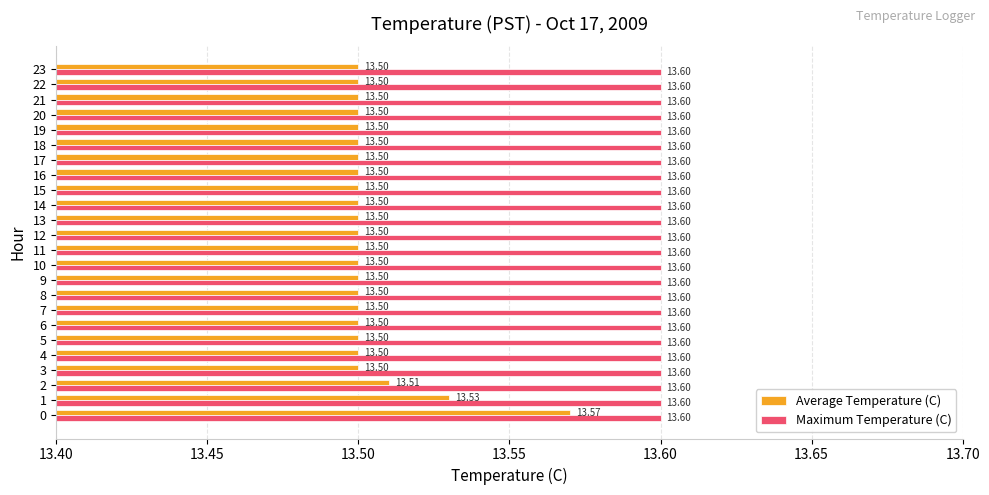

Rank the series by their average value, from lowest to highest.

Average Temperature (C), Maximum Temperature (C)